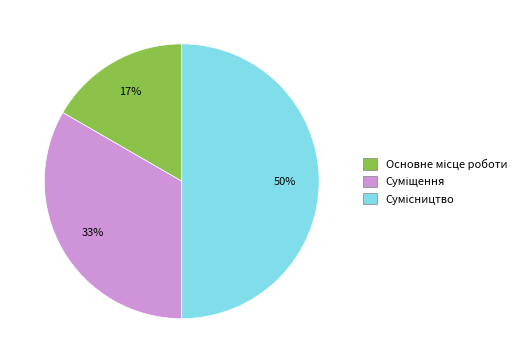

To the nearest percent, what is the average slice percentage?

33%